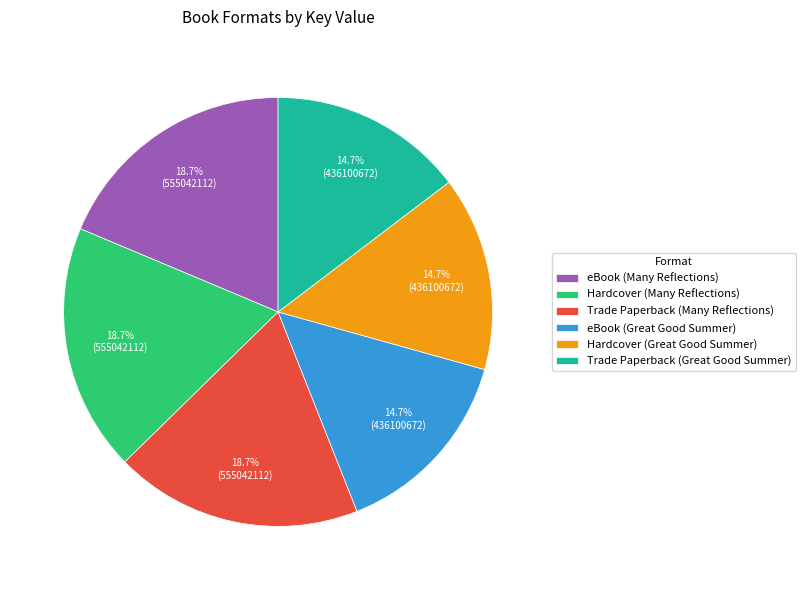

What percentage is NOT represented by eBook (Many Reflections)?

81.3%